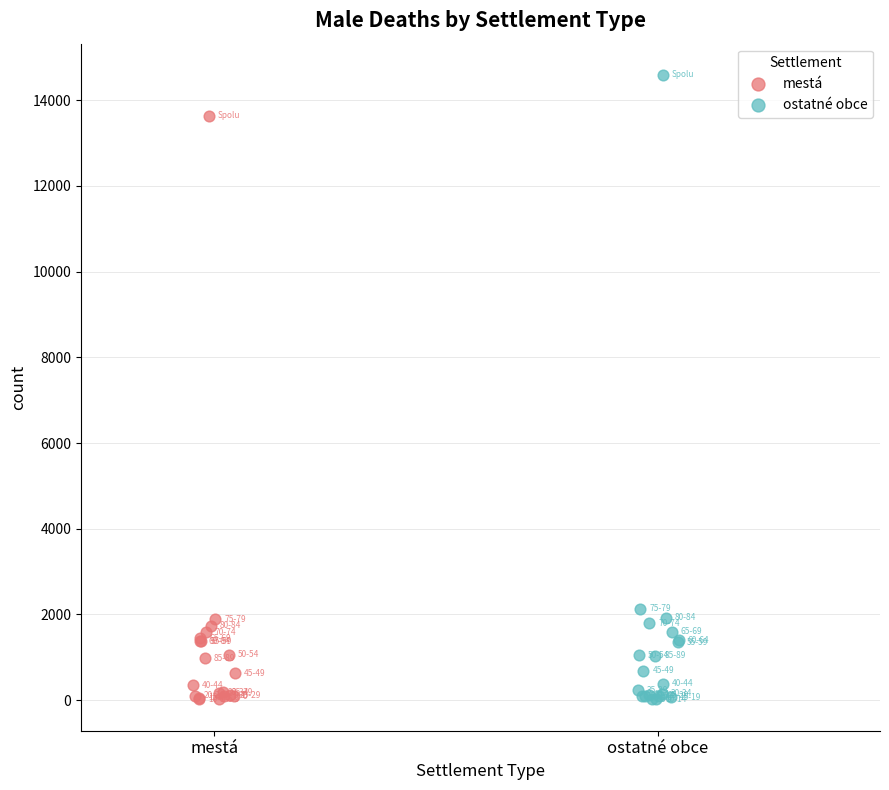

Which series reaches the maximum Y coordinate?

ostatné obce